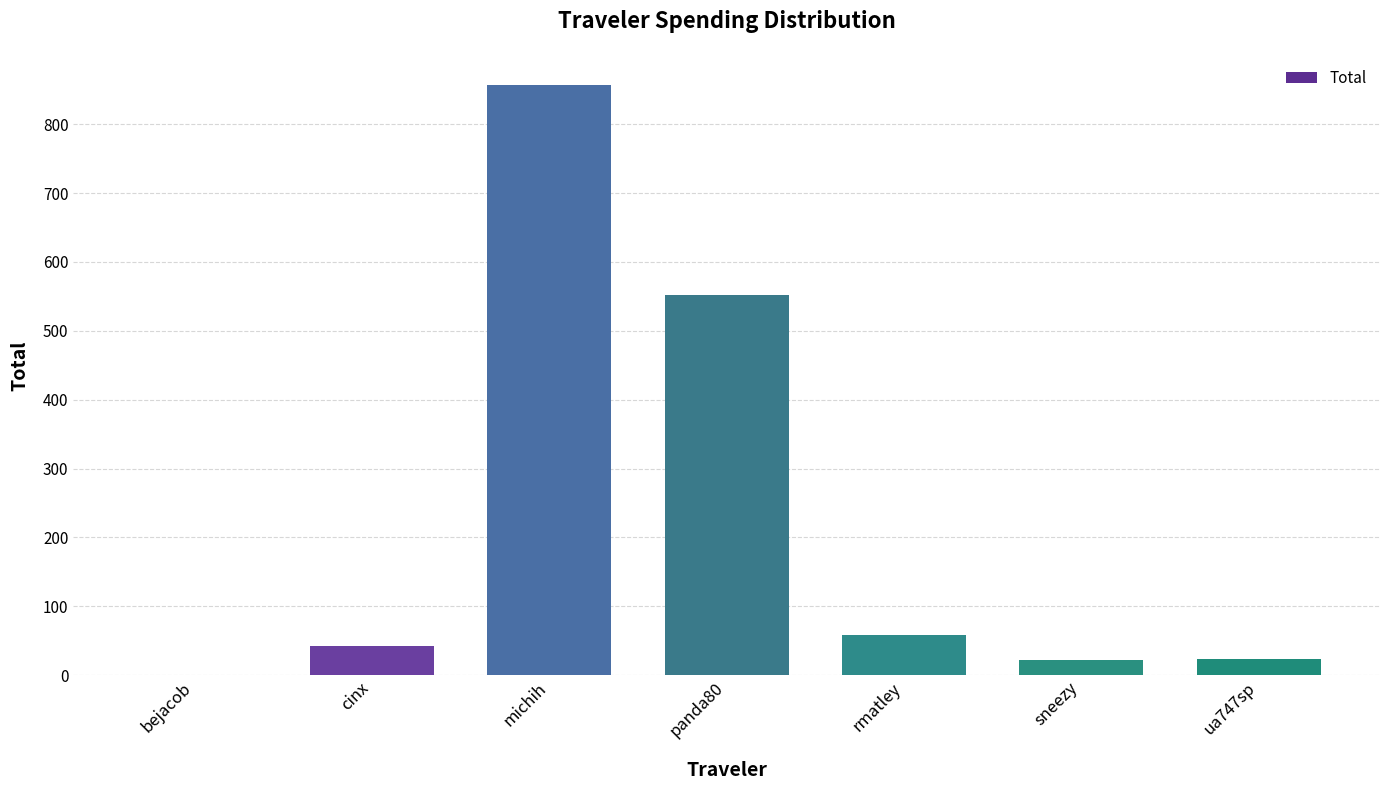

What is the sum of the values at rmatley and panda80?

610.2